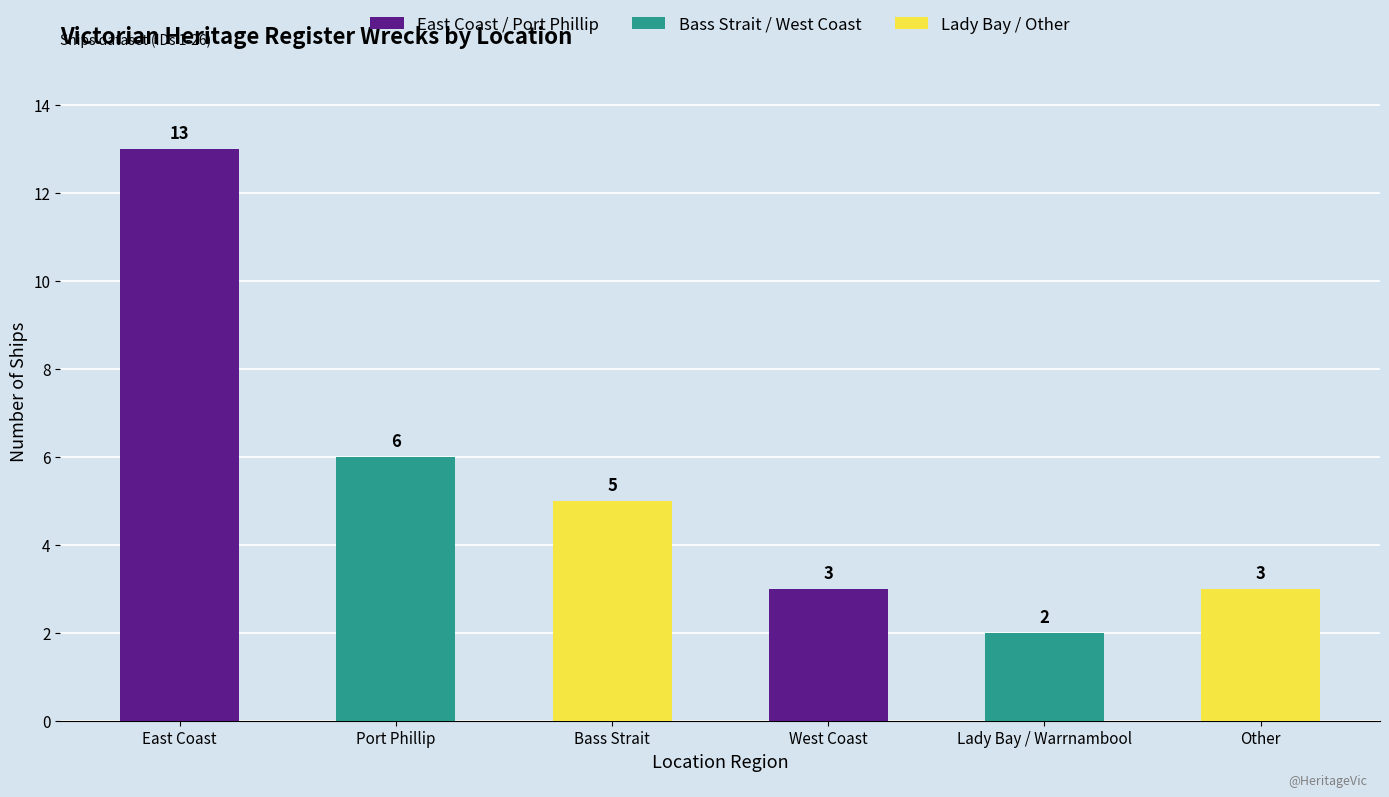

At which label is the value closest to 7?

Port Phillip